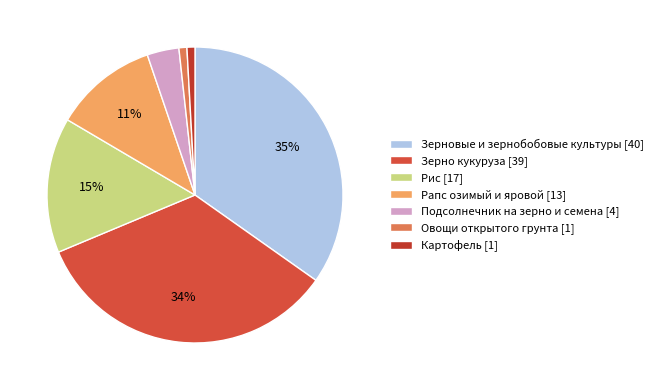

What is the total percentage of Картофель and Рапс озимый и яровой?

12.2%